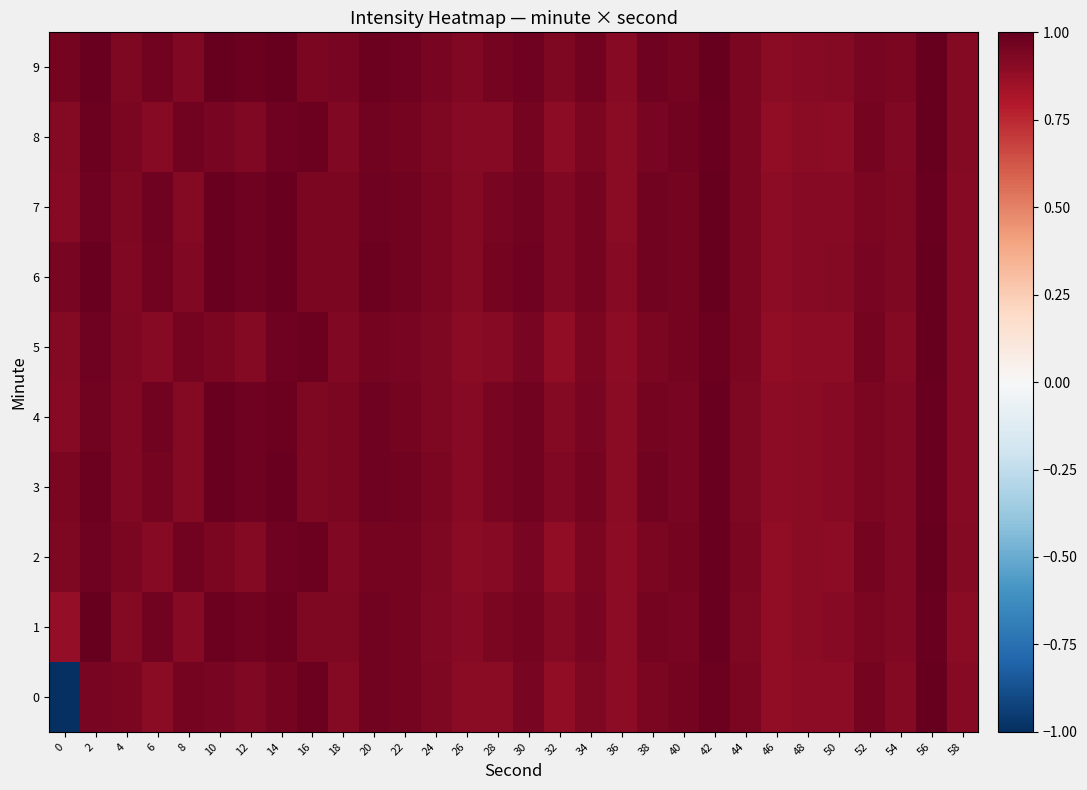

Which series has the largest total across all categories?

9